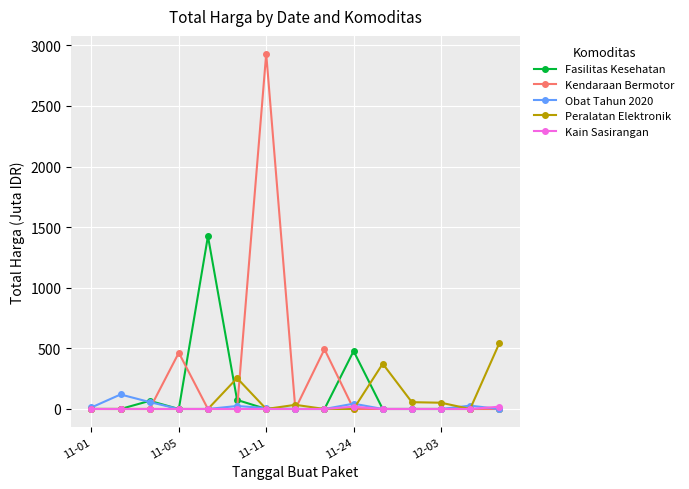

Which series has the widest spread of values?

Kendaraan Bermotor